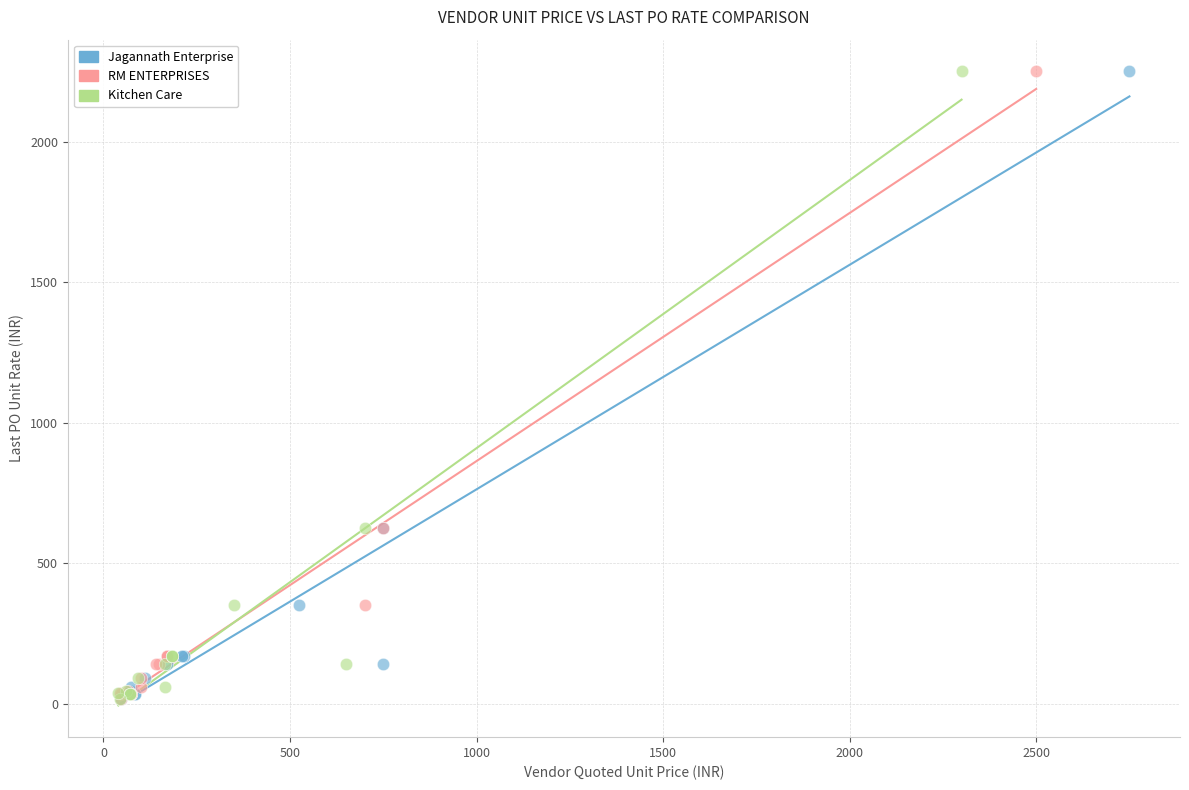

What are all the series names shown in the legend?

Jagannath Enterprise, RM ENTERPRISES, Kitchen Care